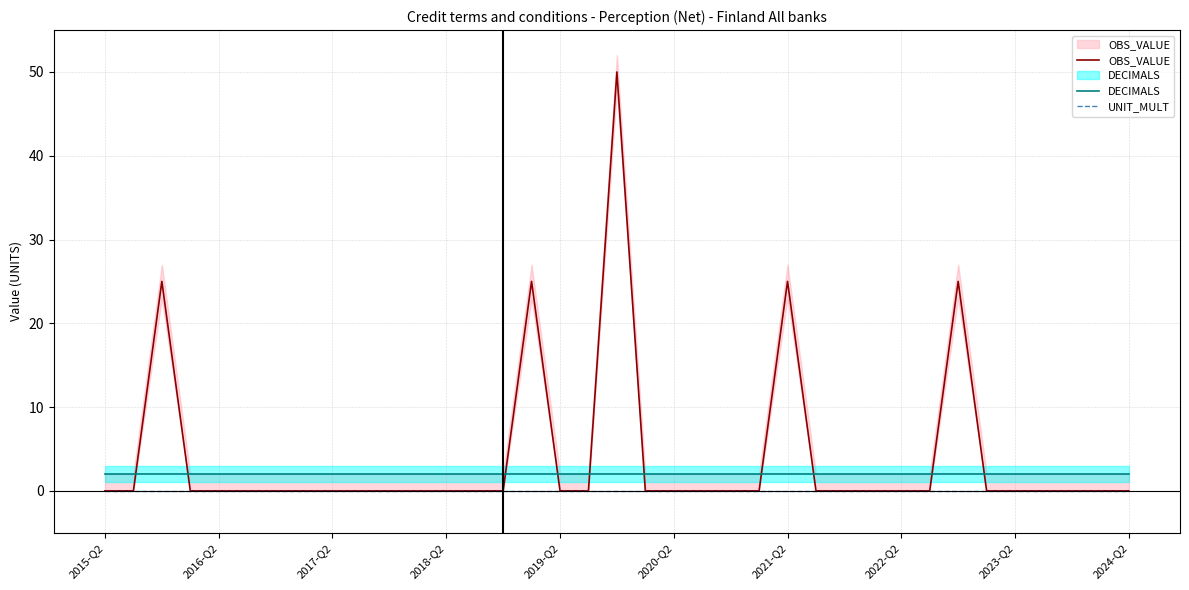

True or false: UNIT_MULT and DECIMALS cross at least once.

False